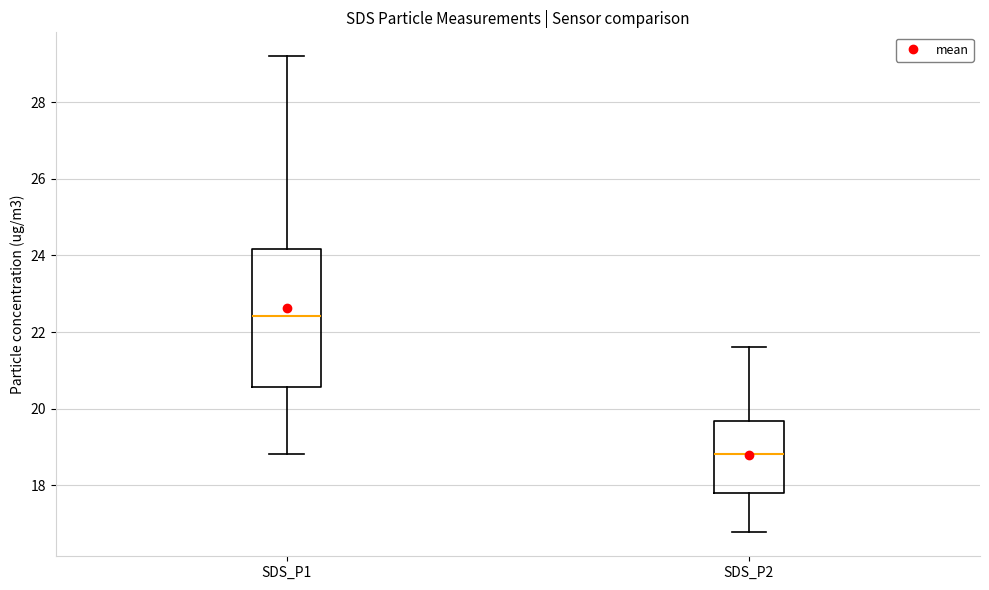

Reading left to right, read every box against the y-axis: the position of its median line, the range the box covers, and the ends of its whiskers. The values are not printed on the chart, so give them approximately, as read against the axis.

SDS_P1: median 22.4, box 20.6 to 24.2, whiskers 18.8 to 29.2
SDS_P2: median 18.8, box 17.8 to 19.6, whiskers 16.8 to 21.6